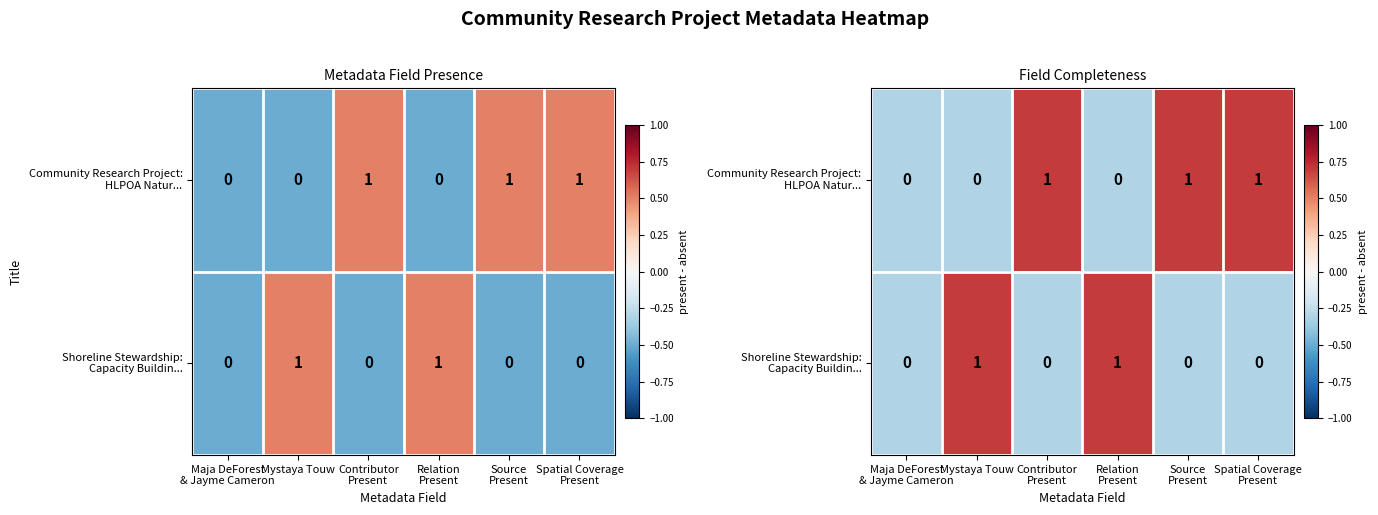

At which label is Community Research Project: HLPOA Natur... closest to 0?

Maja DeForest & Jayme Cameron